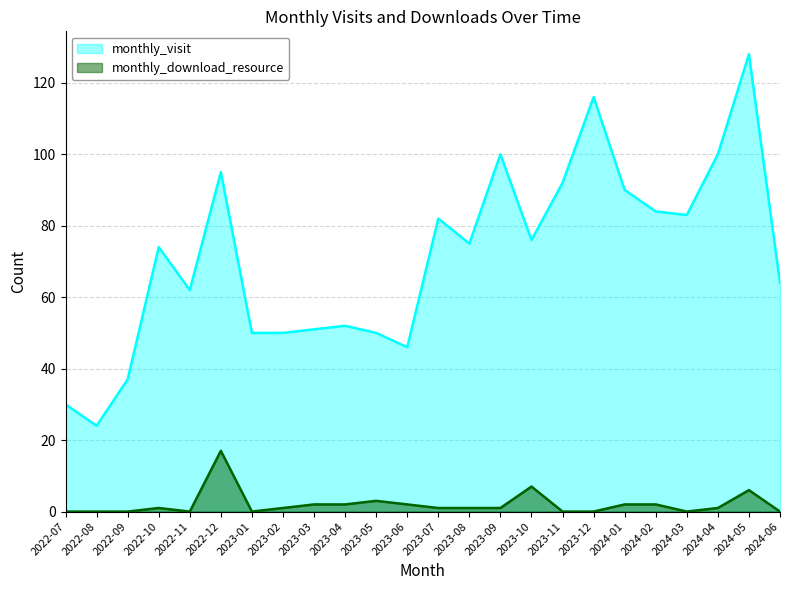

Reading right to left, what are all the values shown in this chart?

monthly_visit: 2024-06=64	2024-05=128	2024-04=100	2024-03=83	2024-02=84	2024-01=90	2023-12=116	2023-11=92	2023-10=76	2023-09=100	2023-08=75	2023-07=82	2023-06=46	2023-05=50	2023-04=52	2023-03=51	2023-02=50	2023-01=50	2022-12=95	2022-11=62	2022-10=74	2022-09=37	2022-08=24	2022-07=30
monthly_download_resource: 2024-06=0	2024-05=6	2024-04=1	2024-03=0	2024-02=2	2024-01=2	2023-12=0	2023-11=0	2023-10=7	2023-09=1	2023-08=1	2023-07=1	2023-06=2	2023-05=3	2023-04=2	2023-03=2	2023-02=1	2023-01=0	2022-12=17	2022-11=0	2022-10=1	2022-09=0	2022-08=0	2022-07=0